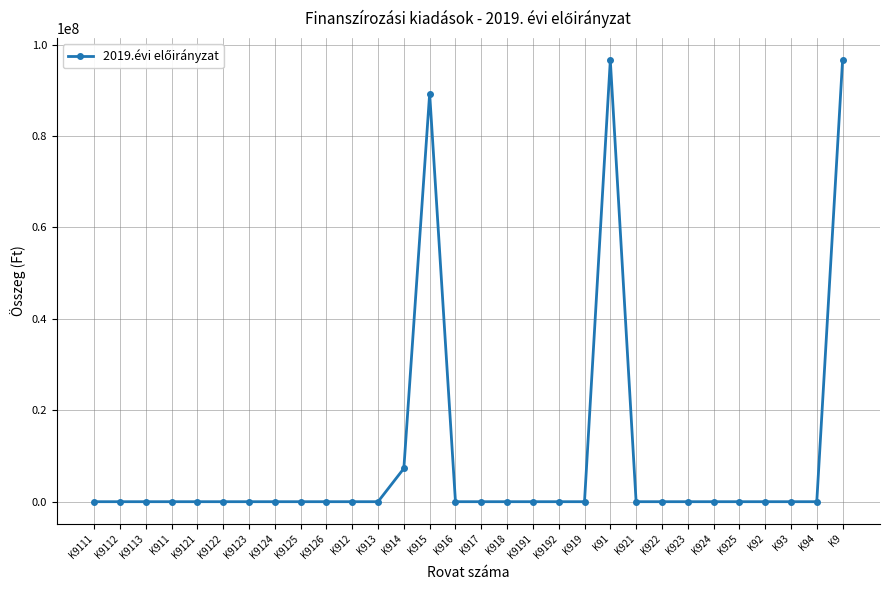

What is the maximum value shown in the chart?

96566932